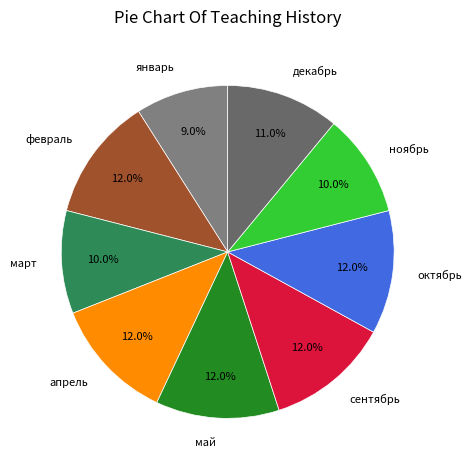

Between январь and февраль, which is larger?

февраль